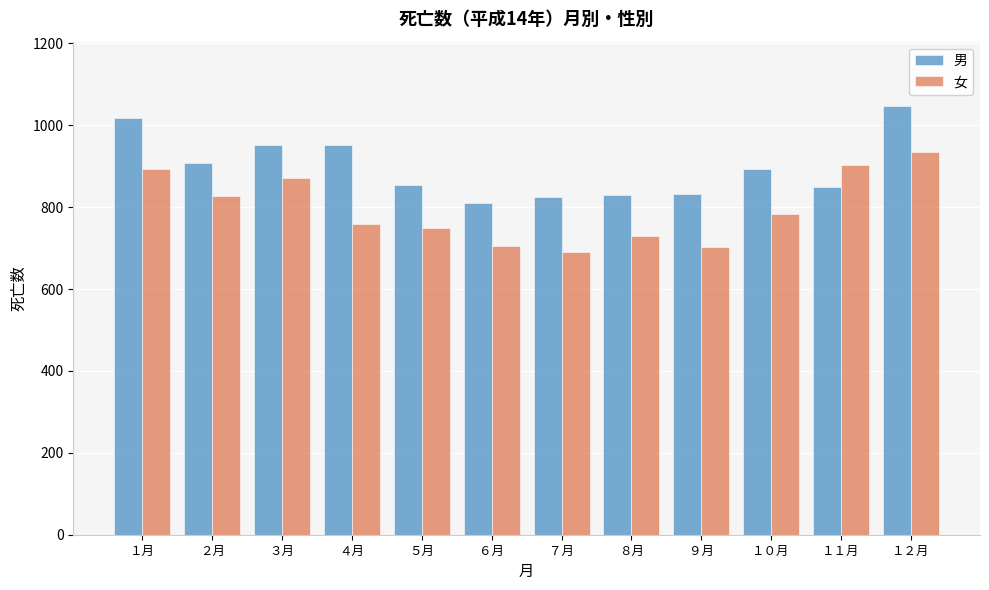

The value of 男 at ２月 is 907. True or false?

True